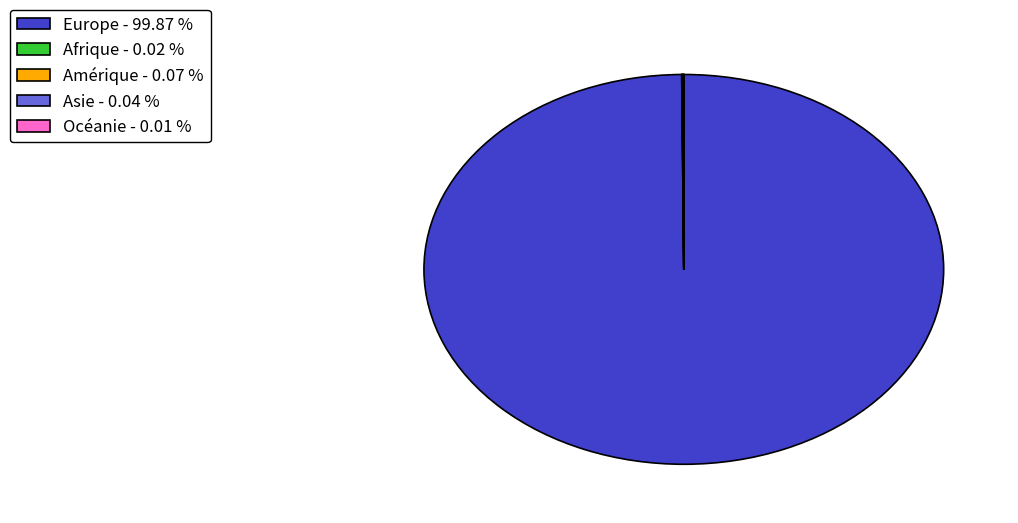

Is Europe - 99.87 % the majority of the pie?

Yes